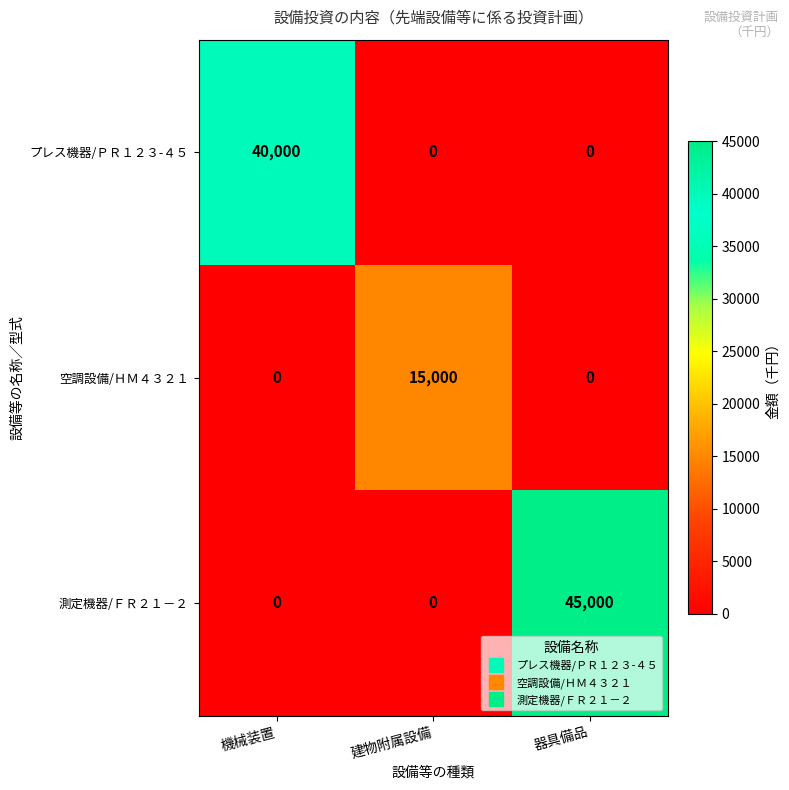

Rank the series by their average value, from highest to lowest.

測定機器/ＦＲ２１－２, プレス機器/ＰＲ１２３-４５, 空調設備/ＨＭ４３２１